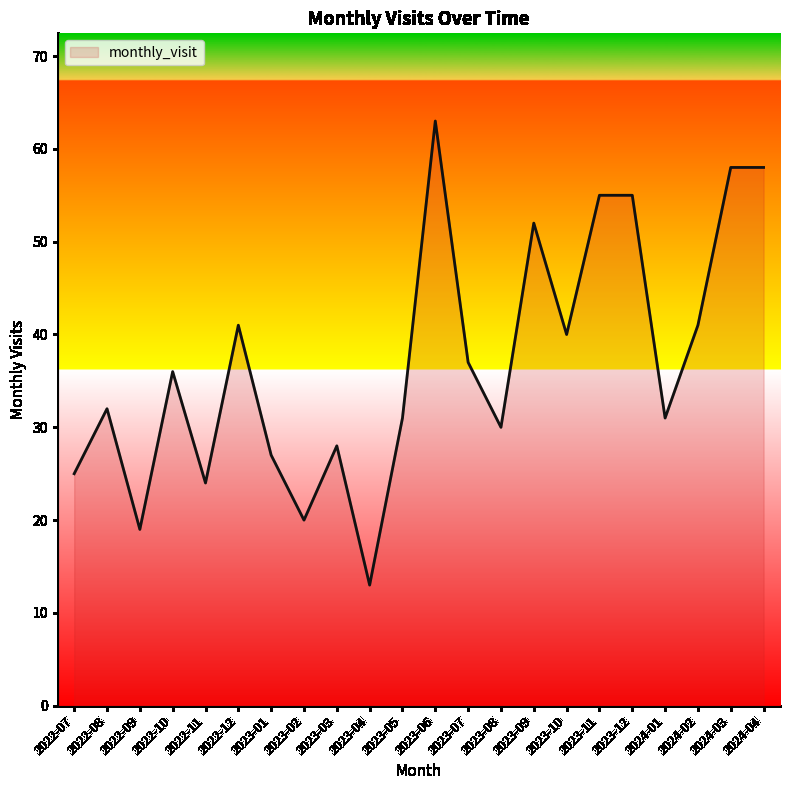

Reading right to left, list all the values displayed in this chart.

58	58	41	31	55	55	40	52	30	37	63	31	13	28	20	27	41	24	36	19	32	25